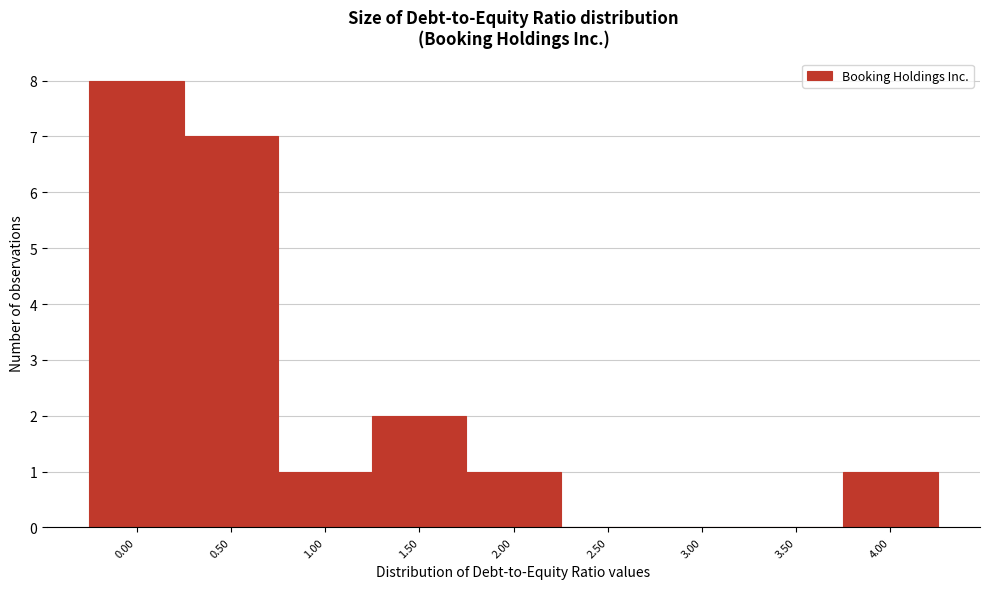

Reading left to right, transcribe all the data shown in this chart.

0.00=8	0.50=7	1.00=1	1.50=2	2.00=1	2.50=0	3.00=0	3.50=0	4.00=1